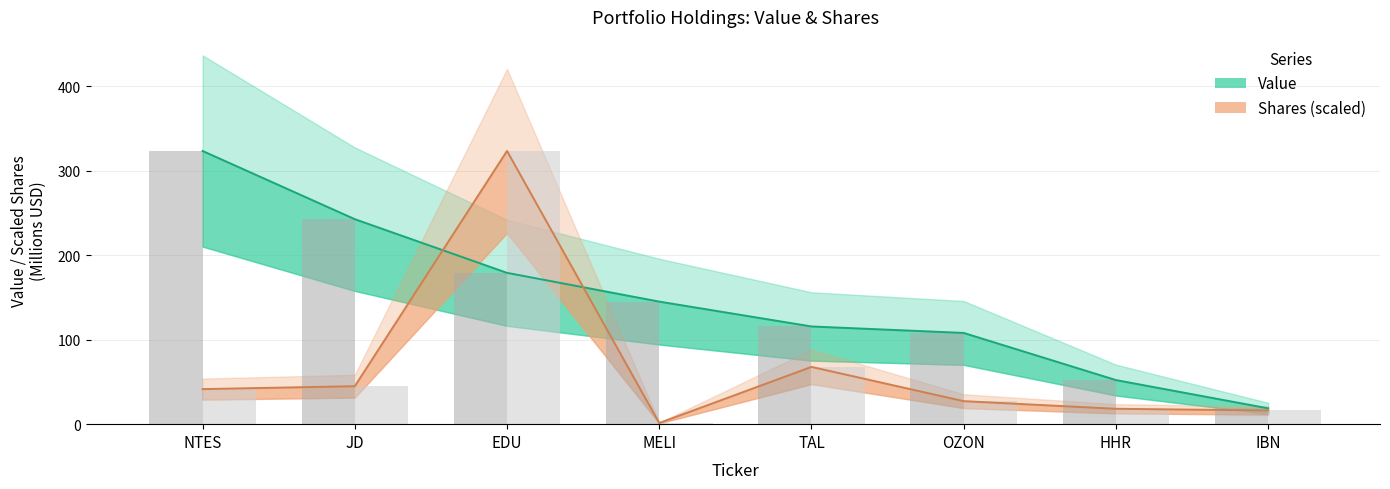

What is the total value across all series at NTES?

365.1